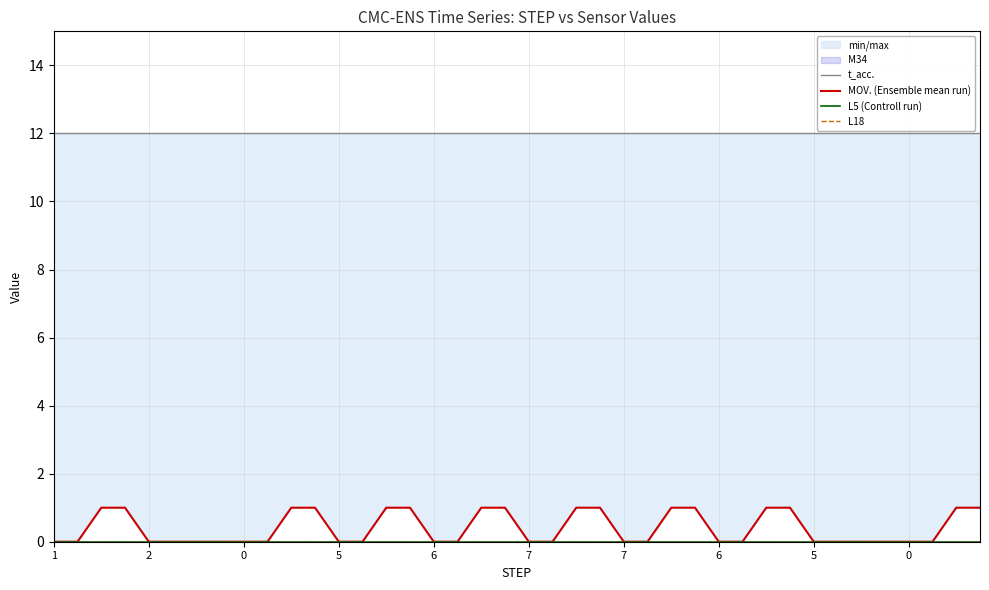

The L18 series shows 0 at 26. True or false?

True